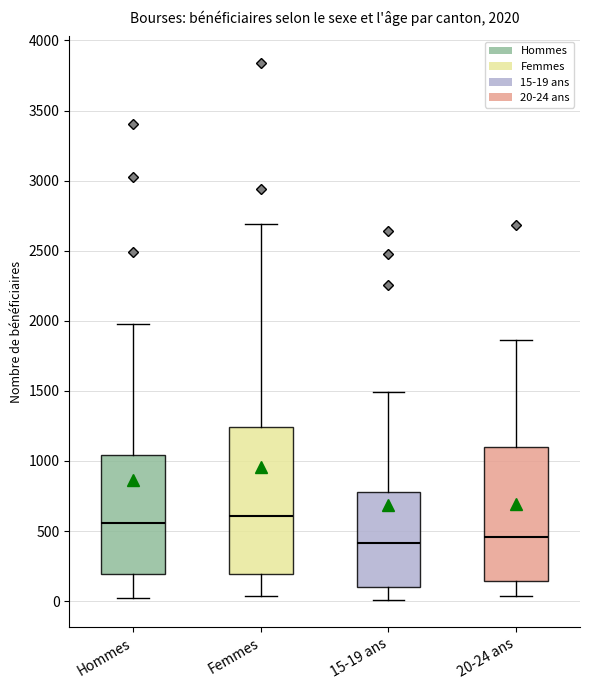

Which box has the highest median line?

Femmes